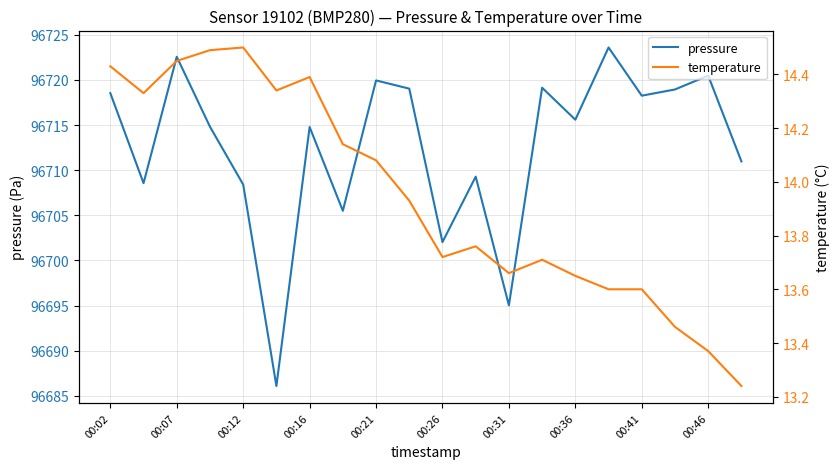

What are all the series names shown in the legend?

pressure, temperature